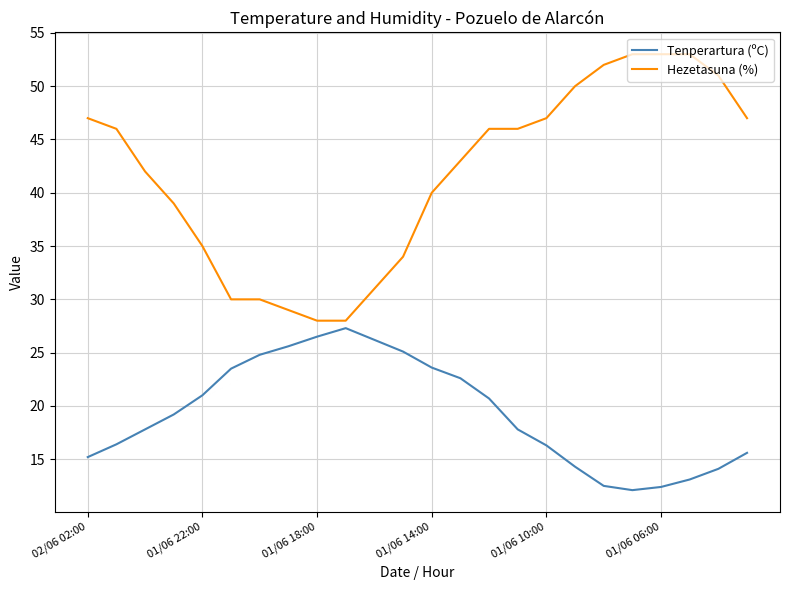

Which series has the largest range (max minus min)?

Hezetasuna (%)